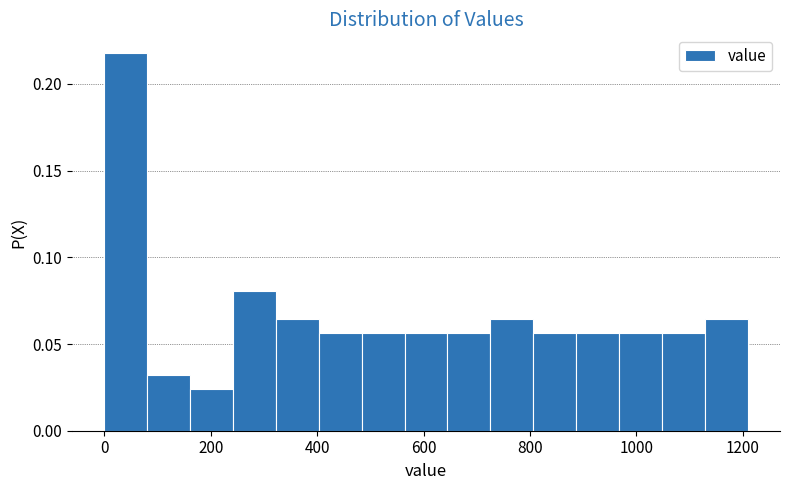

Reading left to right, list every bar in this chart as the range it spans on the x-axis followed by its height. Neither the bar edges nor the heights are printed on the chart, so give them approximately, as read against the axes.

0 to 80: 0.220
80 to 160: 0.030
160 to 240: 0.025
240 to 320: 0.080
320 to 400: 0.065
400 to 480: 0.055
480 to 560: 0.055
560 to 640: 0.055
640 to 720: 0.055
720 to 800: 0.065
800 to 880: 0.055
880 to 960: 0.055
960 to 1040: 0.055
1040 to 1120: 0.055
1120 to 1200: 0.065